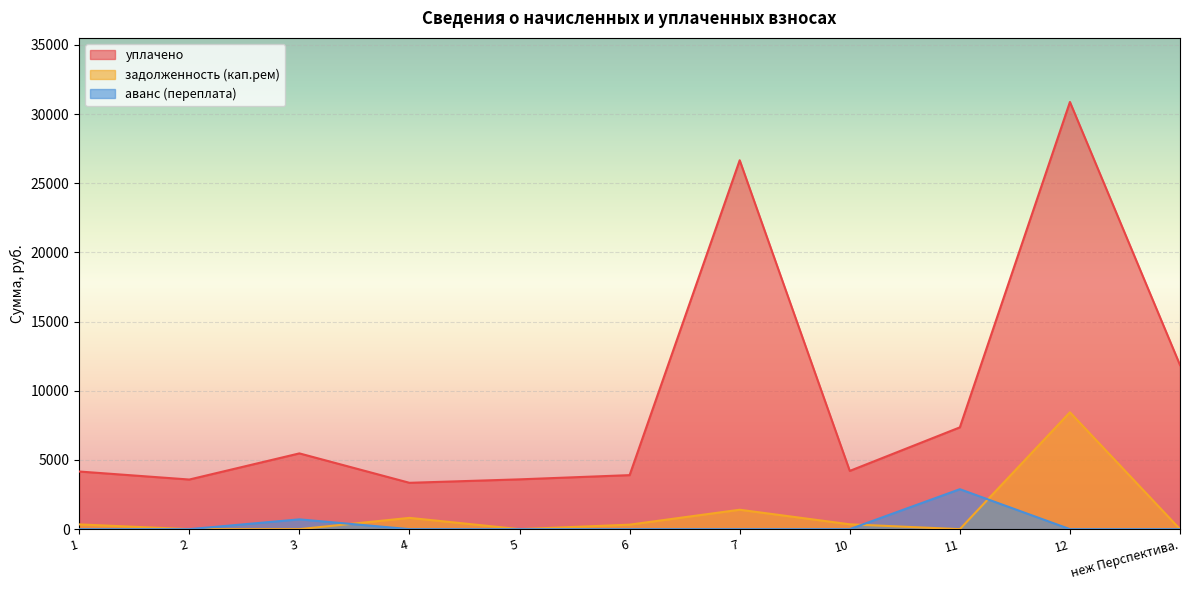

Where is the first local maximum for задолженность (кап.рем)?

4